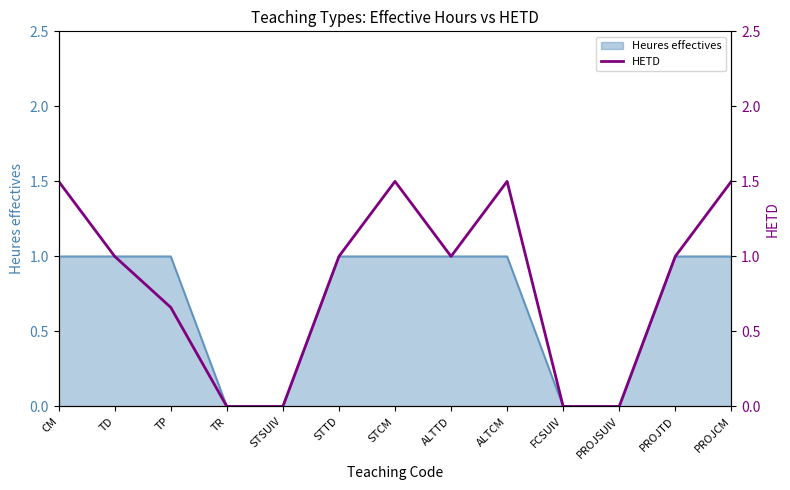

What is the difference between the values at STTD and STCM?

0.5